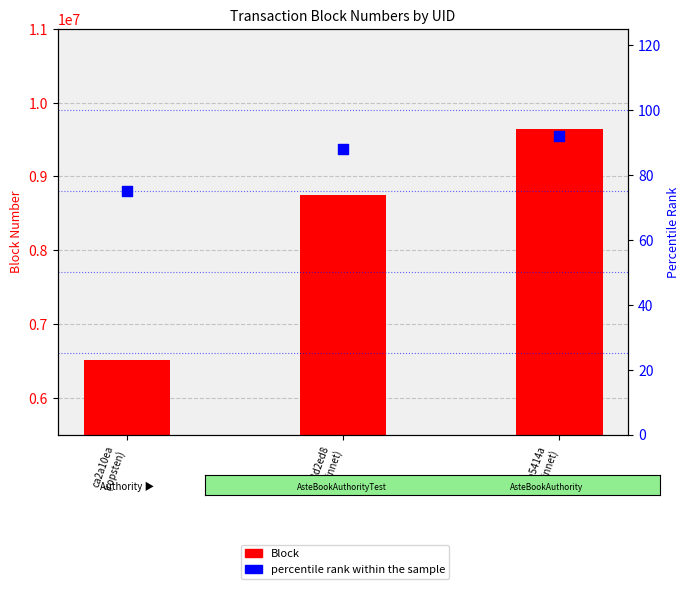

At which category is the sum across all series the highest?

30a5414a
(mainnet)